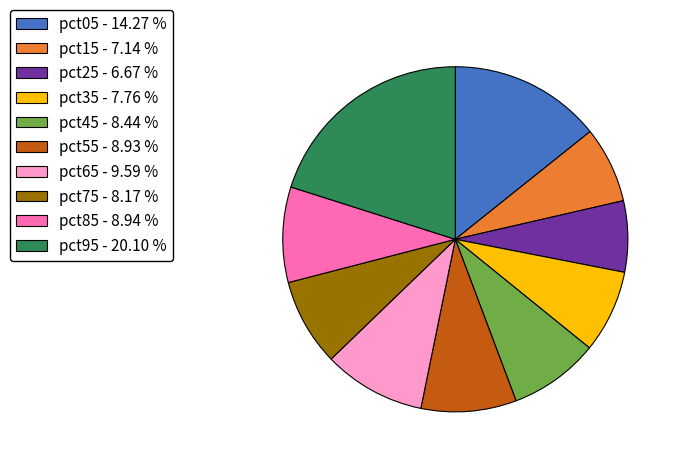

What is the largest slice in the pie chart?

pct95